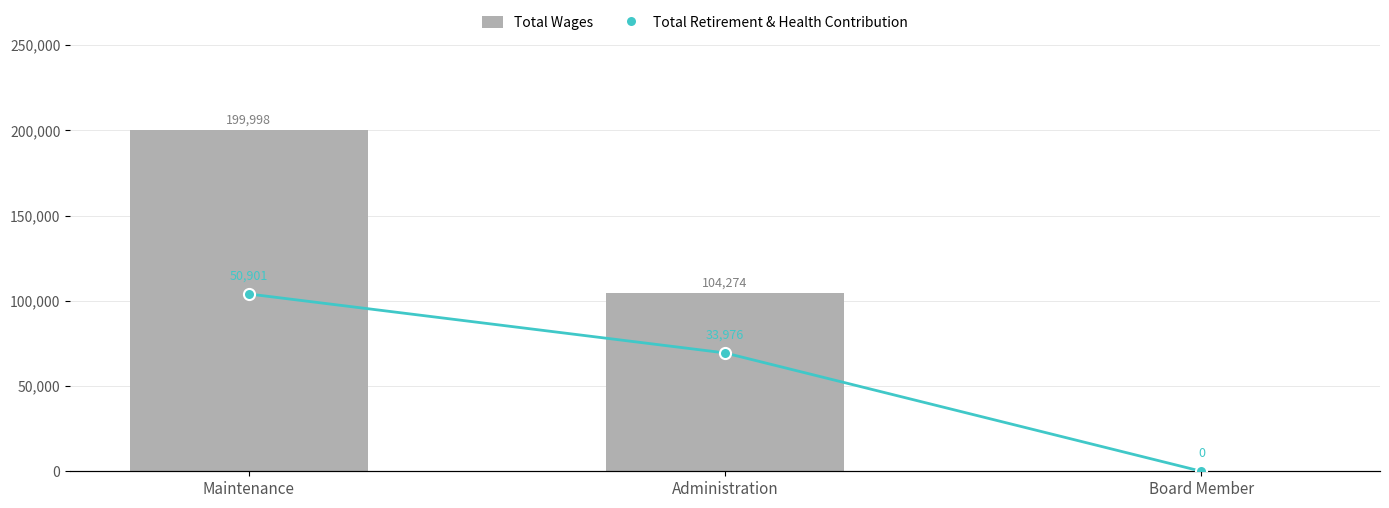

What is the sum of the Total Wages values at Administration and Maintenance?

304272